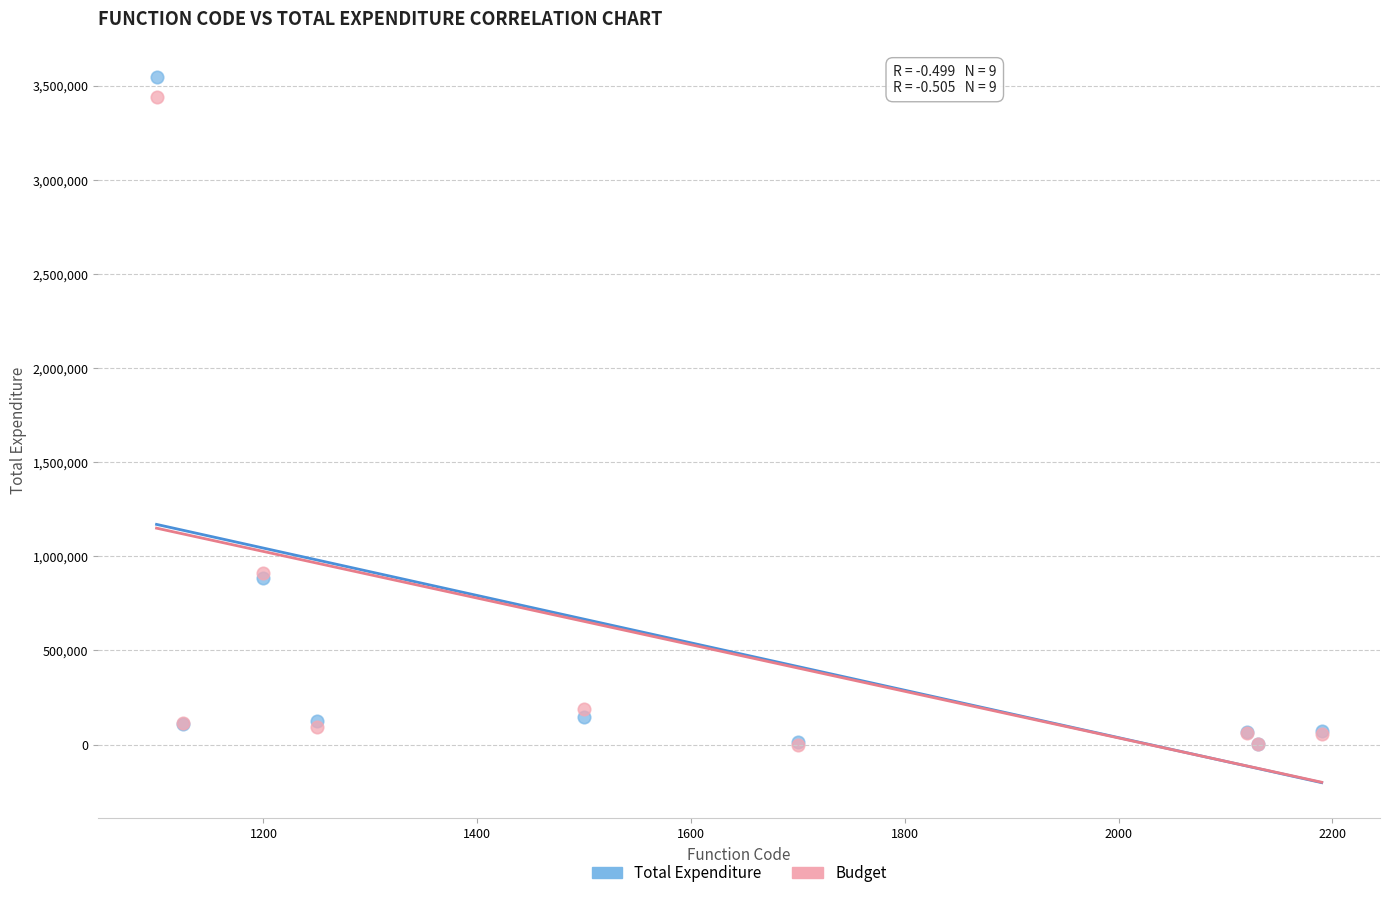

What are all the series names shown in the legend?

Total Expenditure, Budget